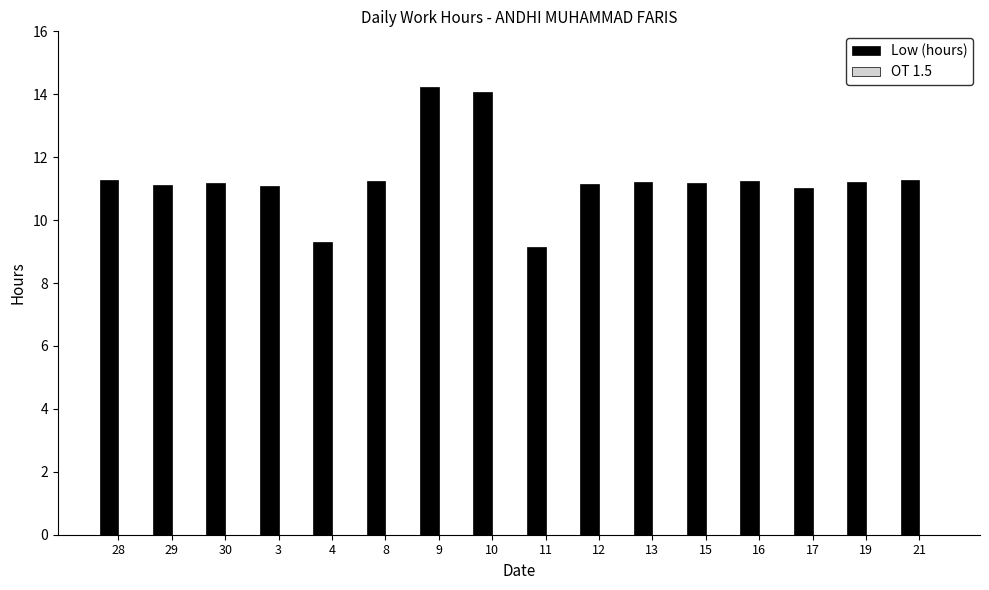

Does the chart contain any negative values?

No